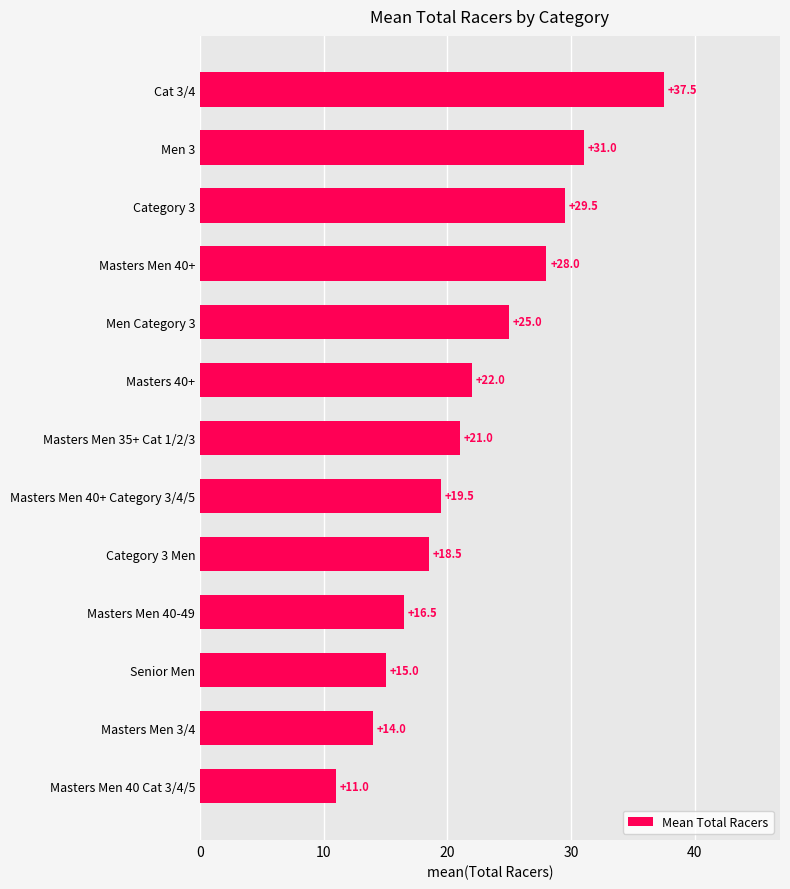

Which label corresponds to the largest value in the chart?

Cat 3/4